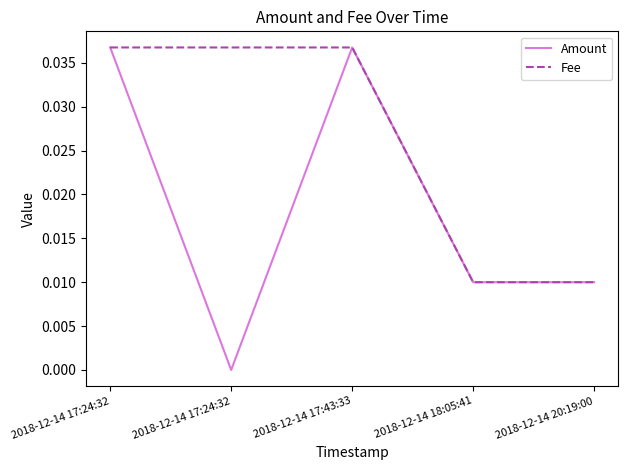

Does the chart have visible grid lines?

No